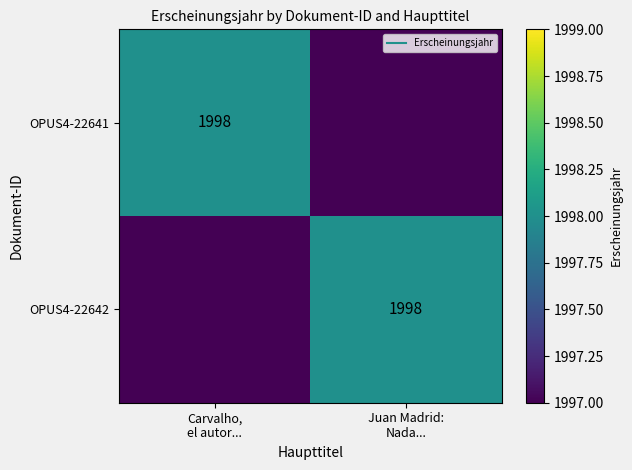

At which label is OPUS4-22641 closest to 999?

Carvalho, el autor...